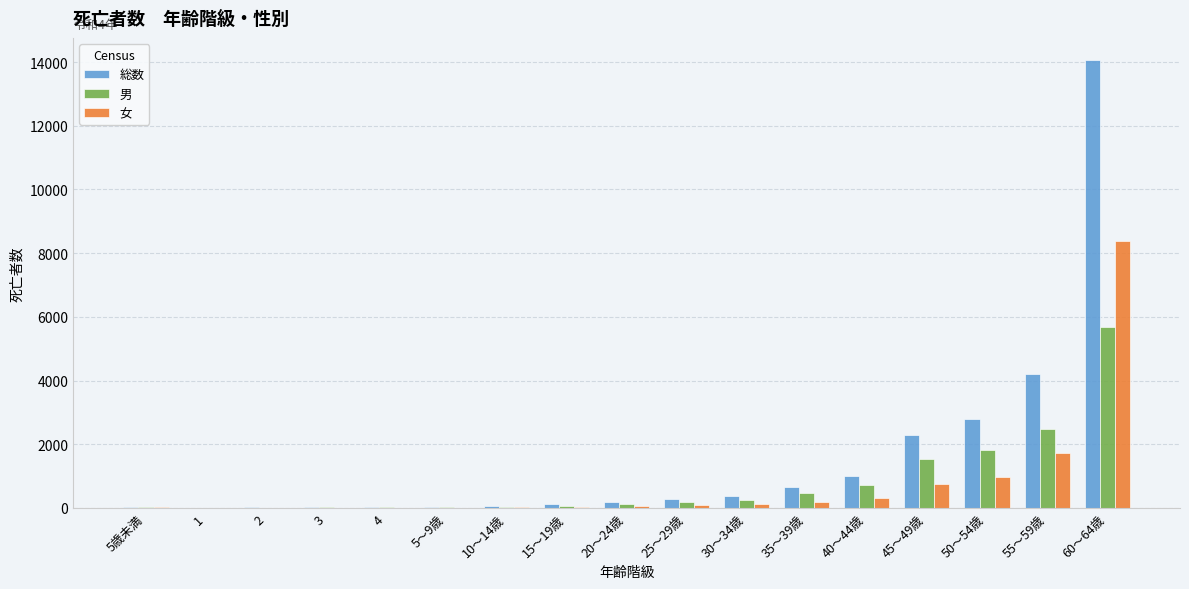

The 女 series shows 124 at 30～34歳. True or false?

True